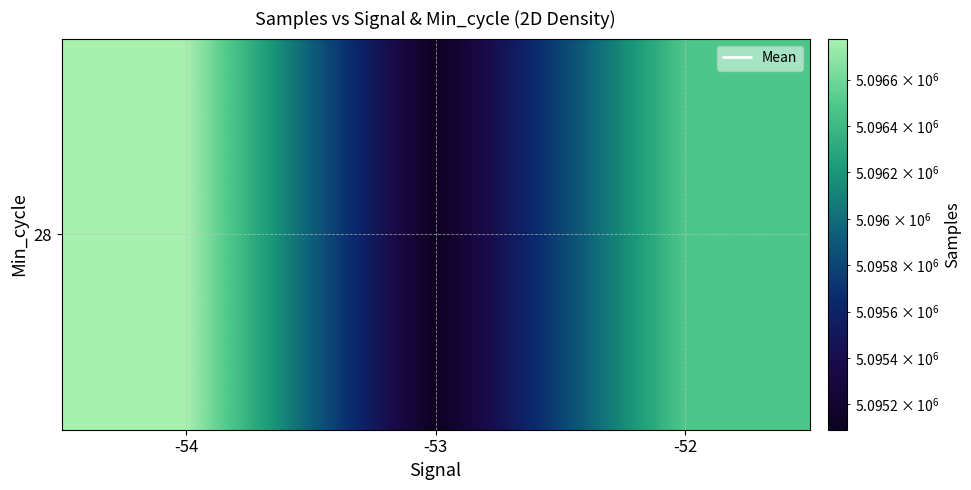

The value at -52 is 5096483.5. True or false?

True